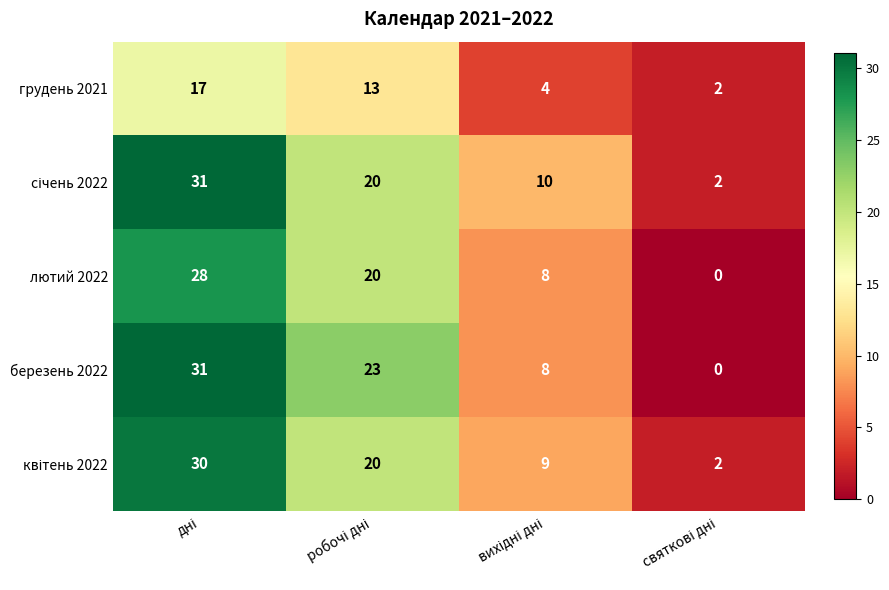

What is the sum of all березень 2022 values?

62